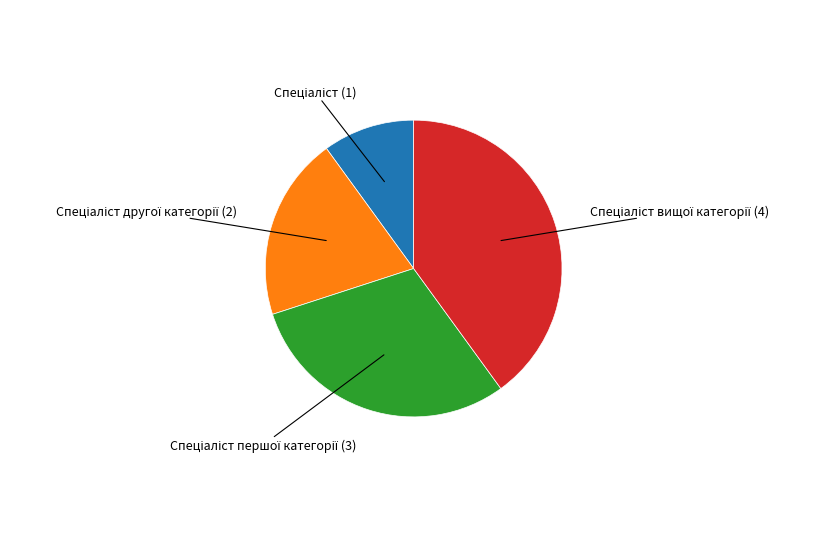

Count the number of slices in the pie.

4